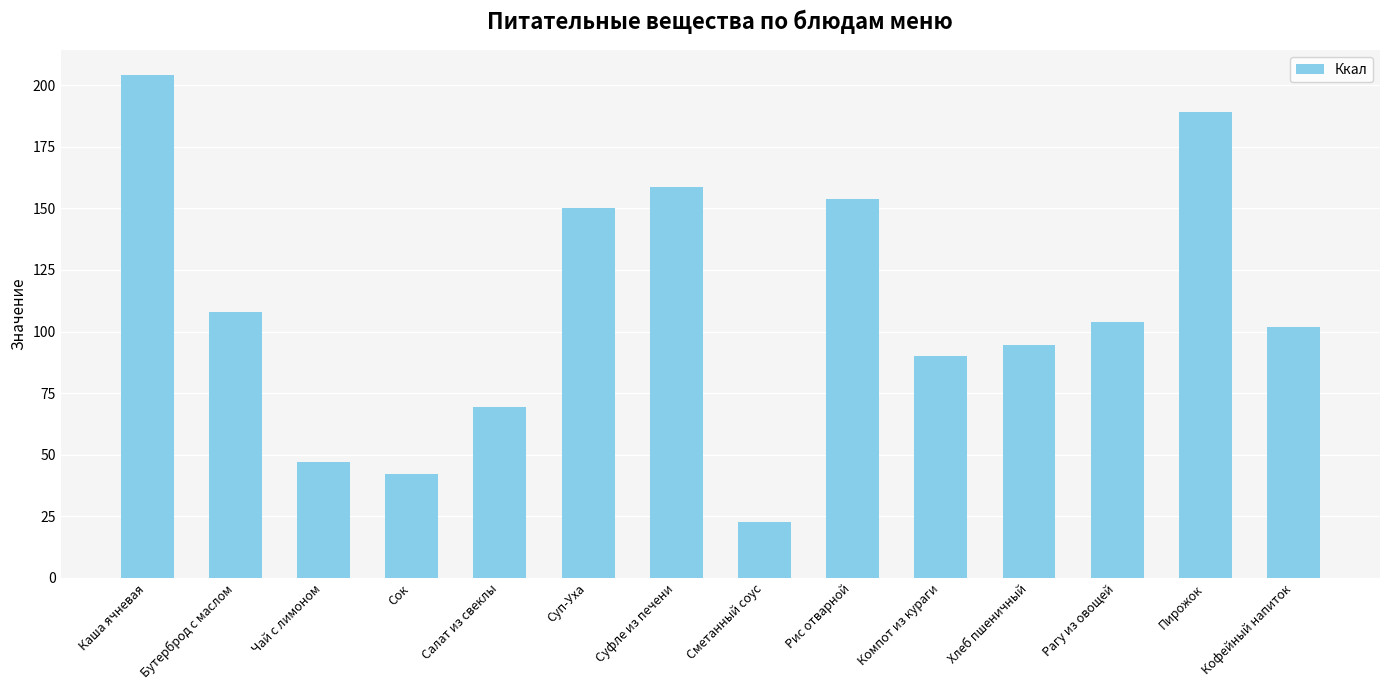

Reading left to right, what are all the values shown in this chart?

Каша ячневая=204.0	Бутерброд с маслом=108.0	Чай с лимоном=47.0	Сок=42.0	Салат из свеклы=69.2	Суп-Уха=150.3	Суфле из печени=158.5	Сметанный соус=22.7	Рис отварной=154.0	Компот из кураги=90.0	Хлеб пшеничный=94.4	Рагу из овощей=104.0	Пирожок=189.0	Кофейный напиток=102.0